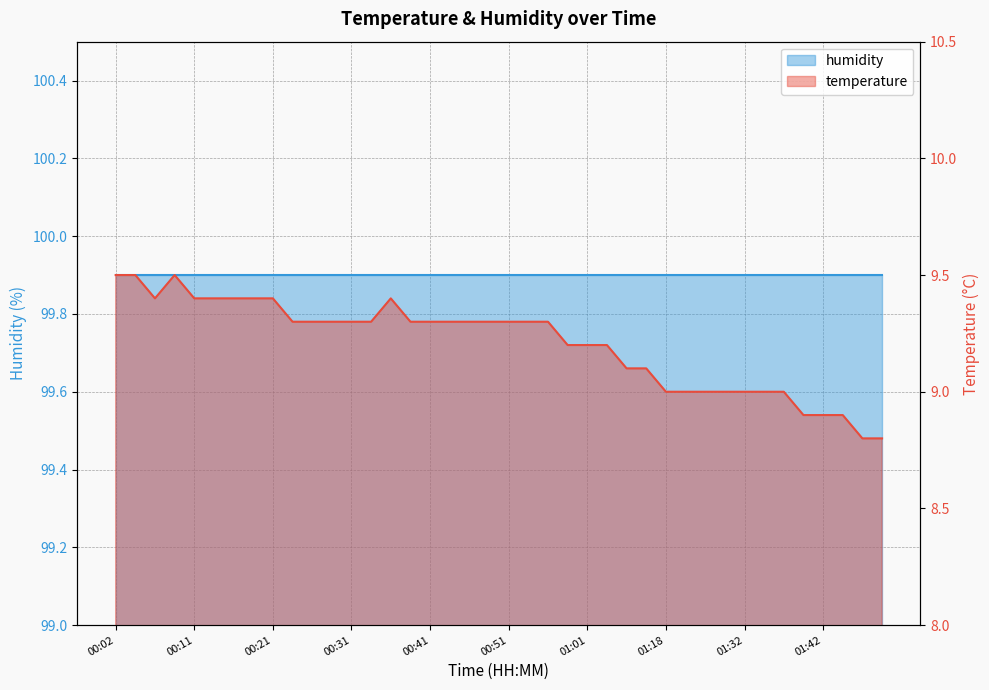

What is the difference between the values at 00:46 and 01:03?

0.1